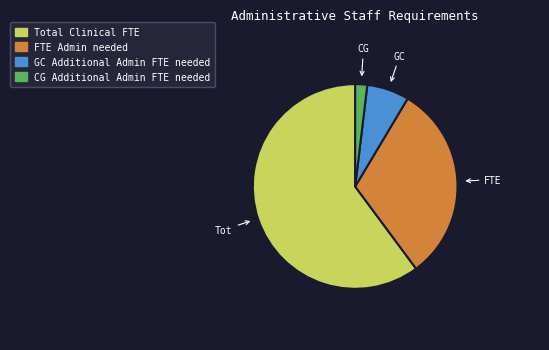

Count the number of slices in the pie.

4